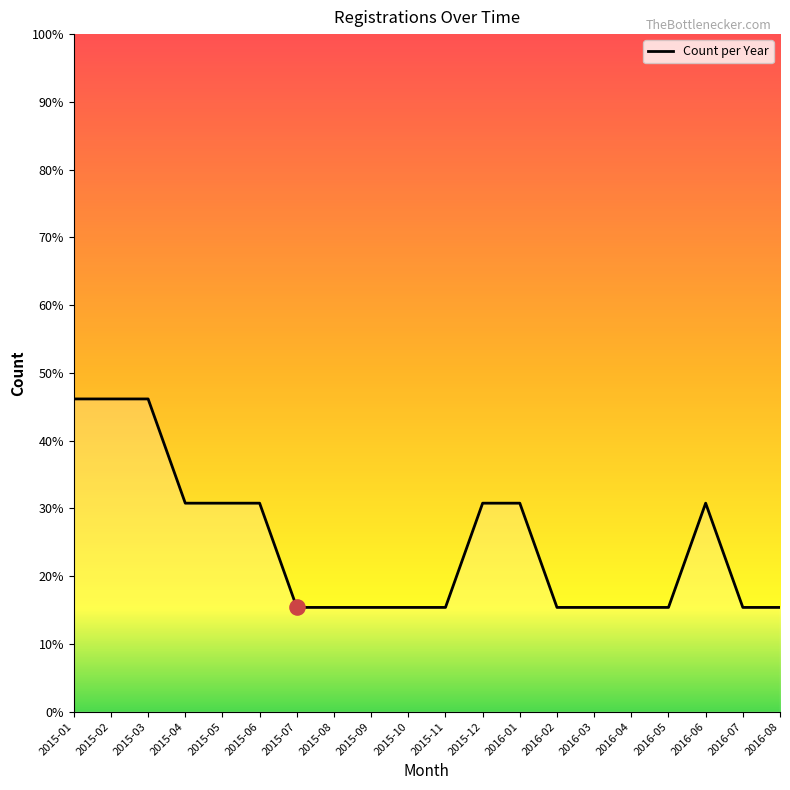

What is the change in value from 2015-05 to 2015-09?

-1